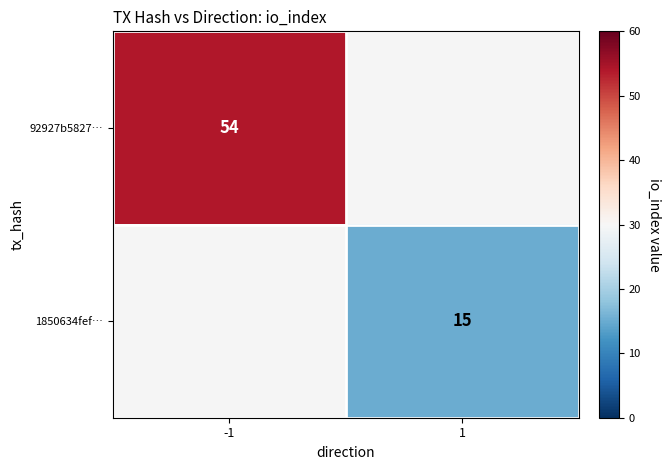

Is it true that 1850634fef… equals 15 at 1?

True